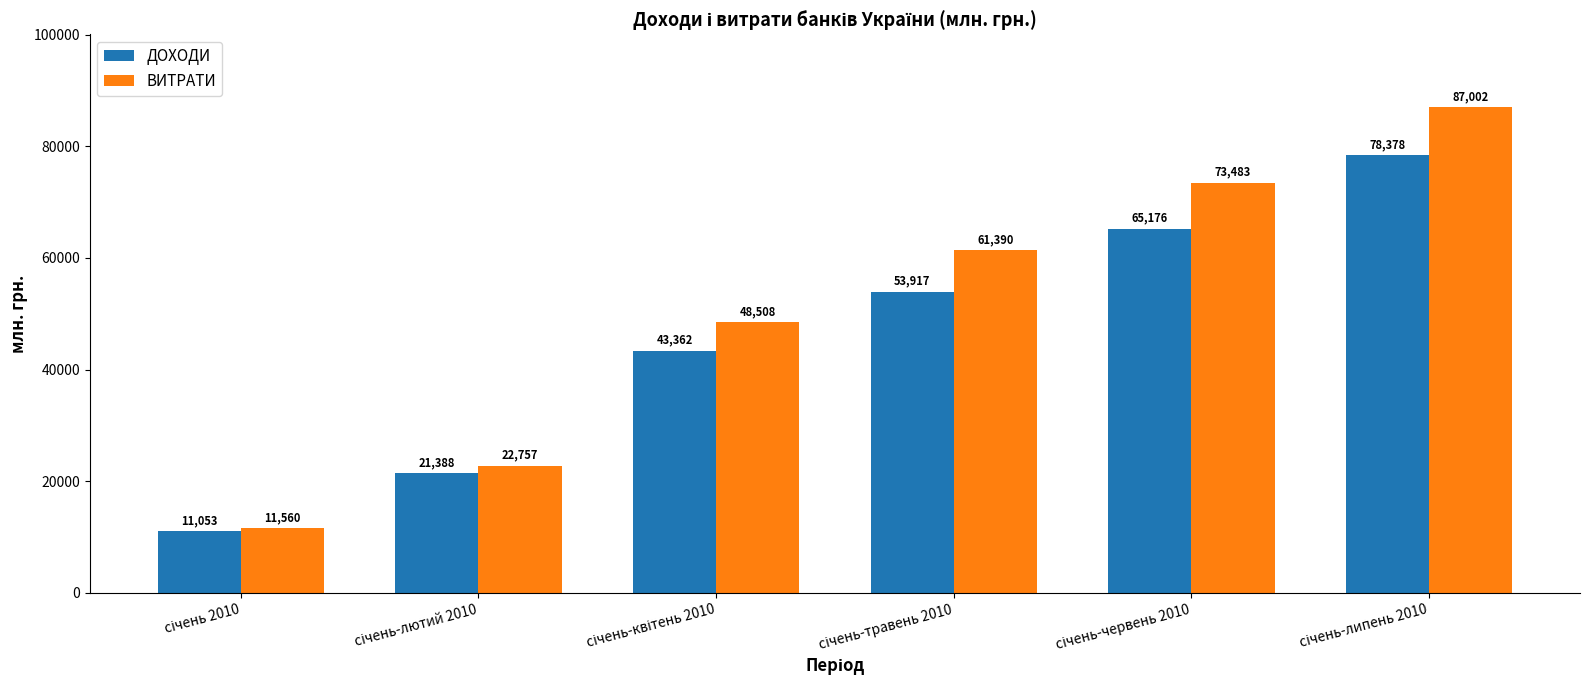

What is the lowest value of the ВИТРАТИ series?

11560.3